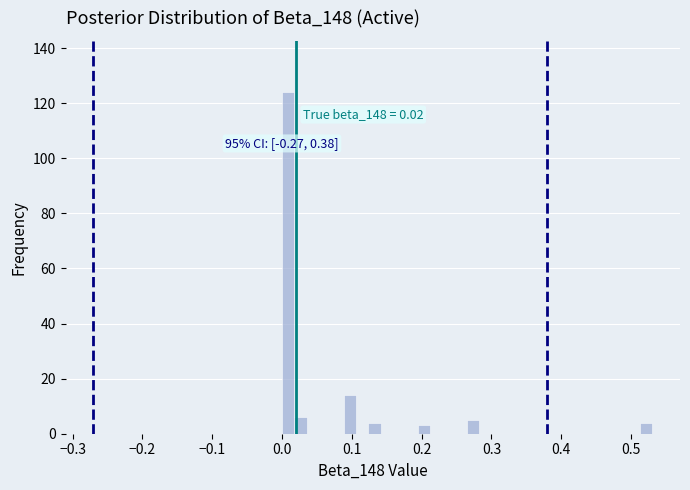

Read against the x-axis, roughly where is the centre of the tallest bar?

0.01